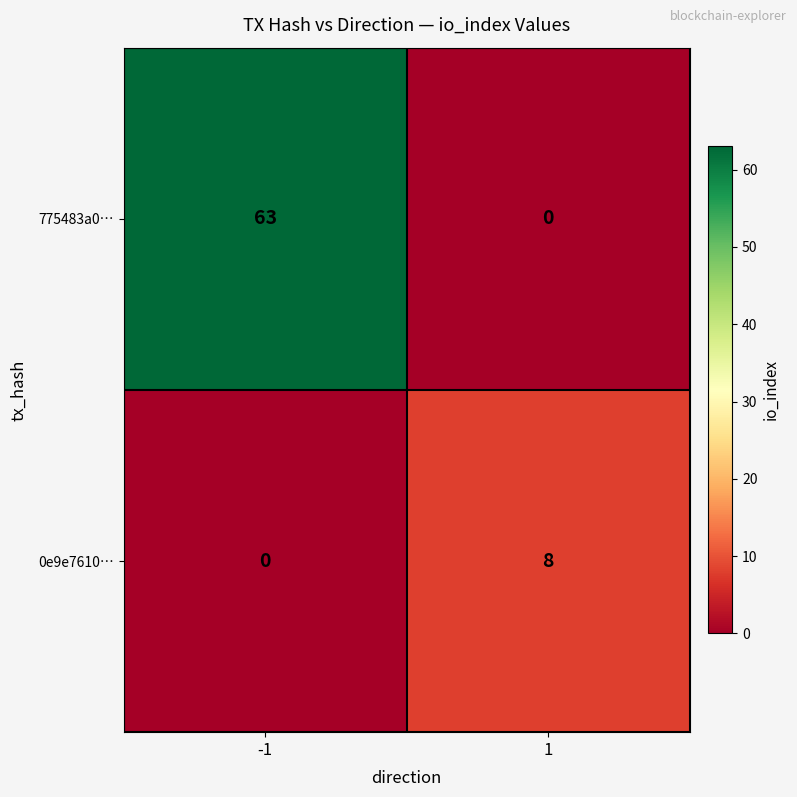

Reading left to right, transcribe all the data shown in this chart.

775483a0…: 63	0
0e9e7610…: 0	8